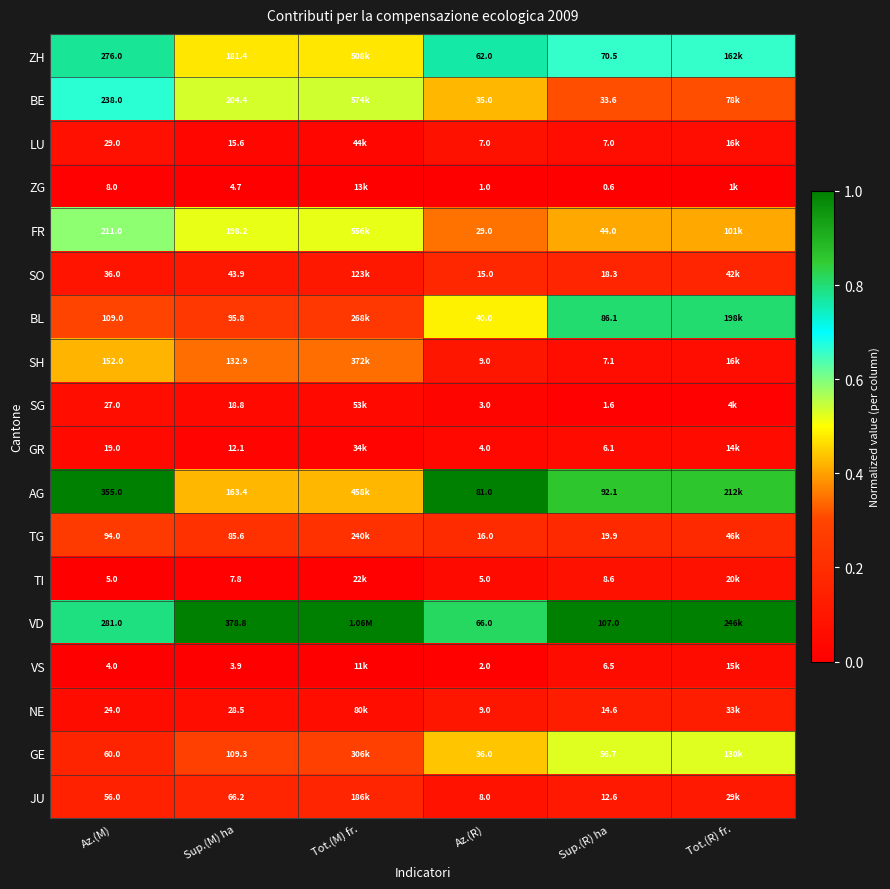

At which category does the chart reach its peak across all series?

Az.(M)